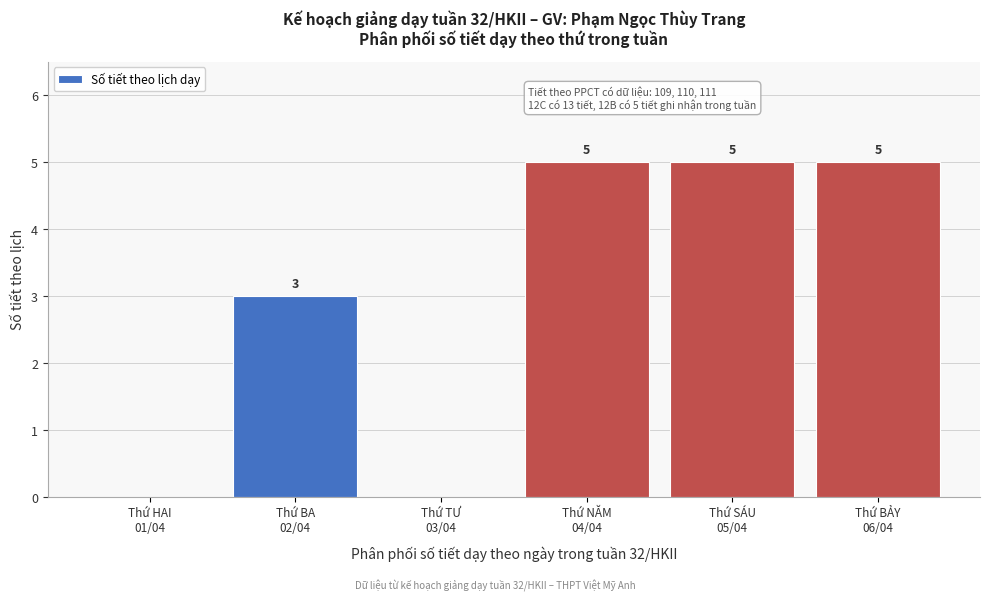

What is the greatest value displayed?

5